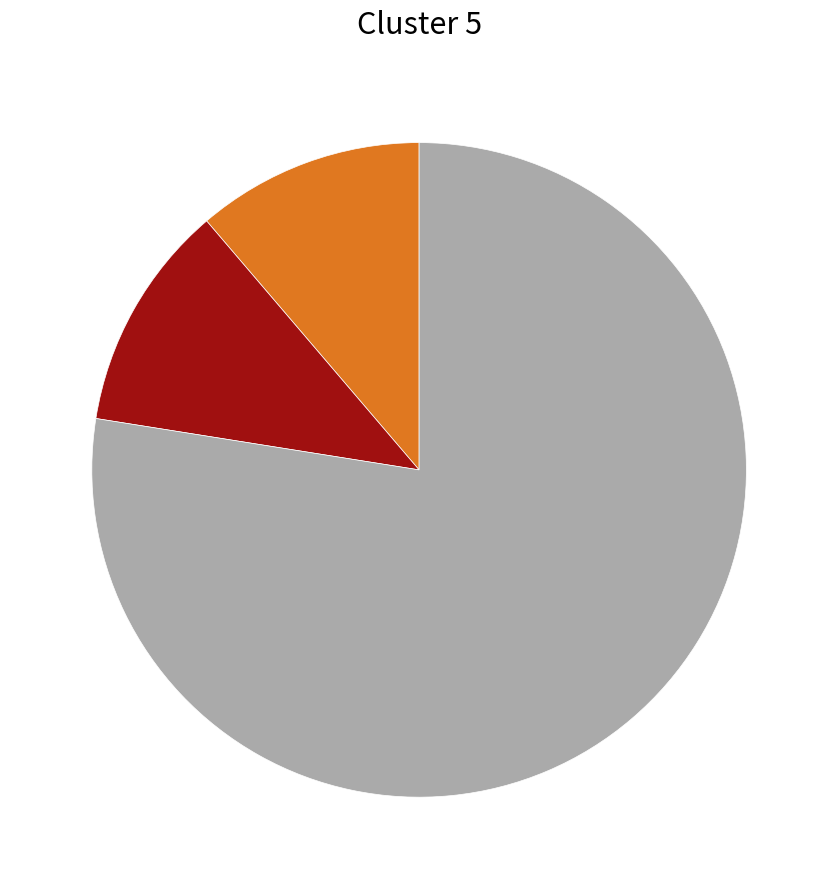

Does any single category account for the majority?

Yes